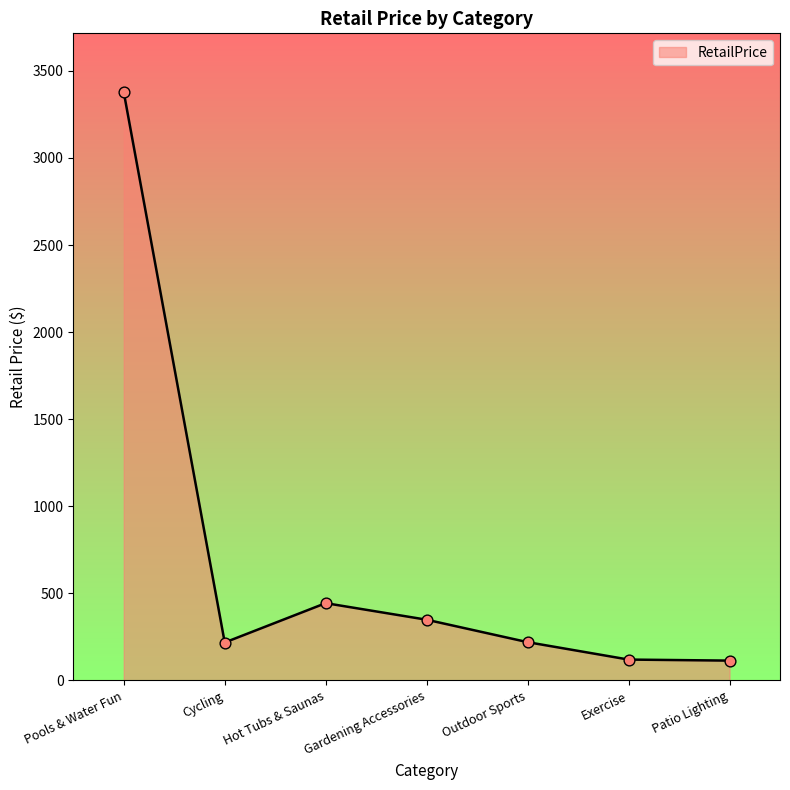

What is the change in value from Exercise to Patio Lighting?

-6.0